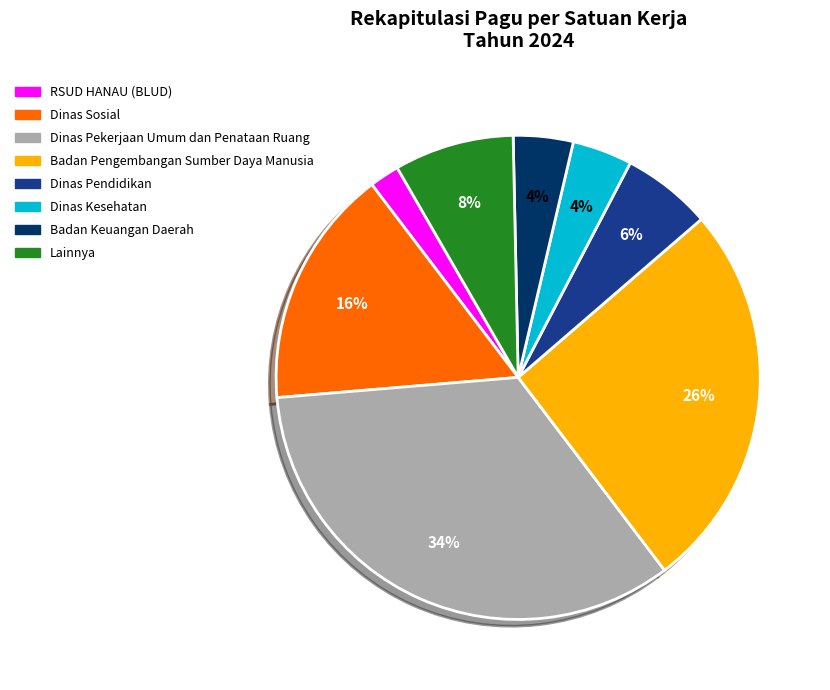

To the nearest percent, what is the average slice percentage?

12%